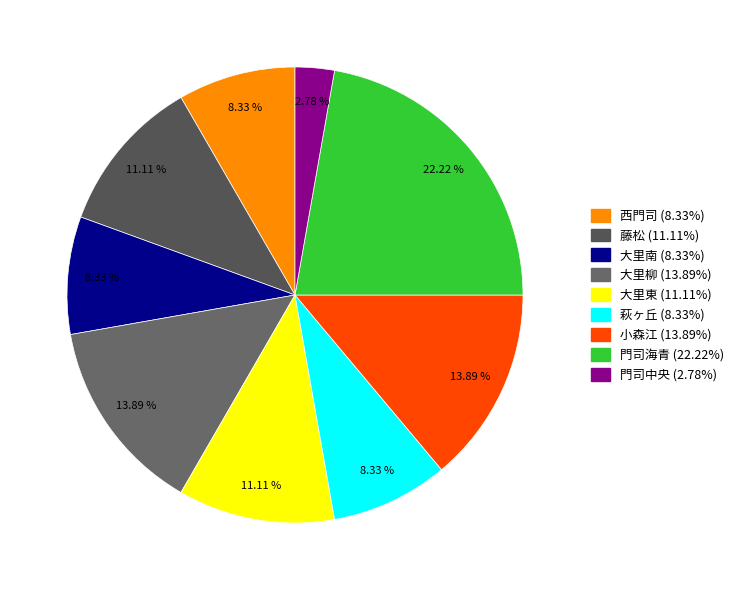

What portion of the pie excludes 小森江?

86.1%